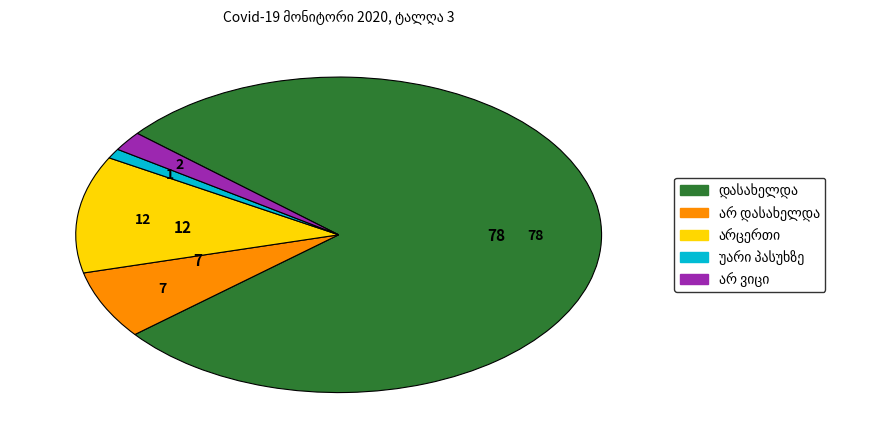

Does any single category account for the majority?

Yes